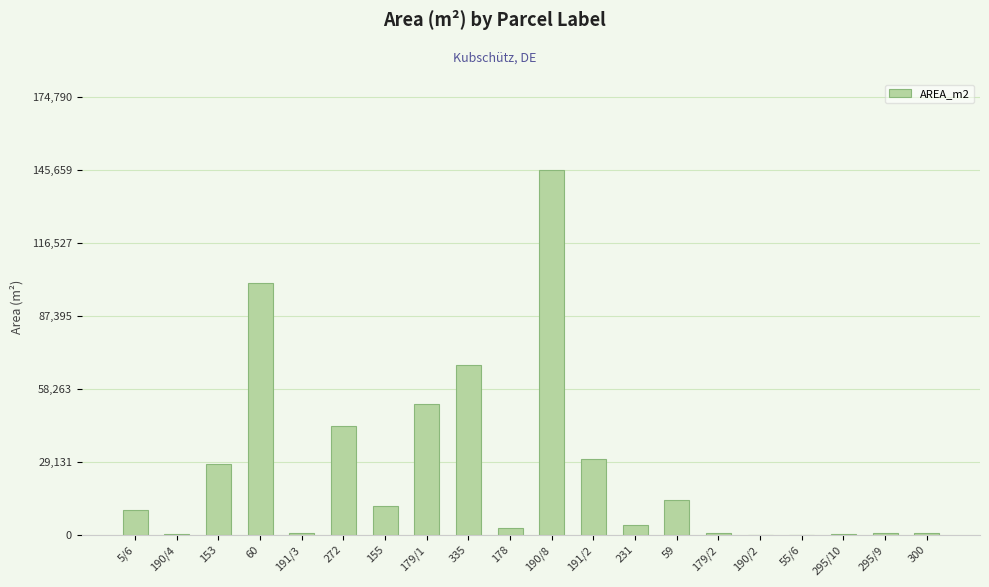

At which category does the chart reach its peak across all series?

190/8